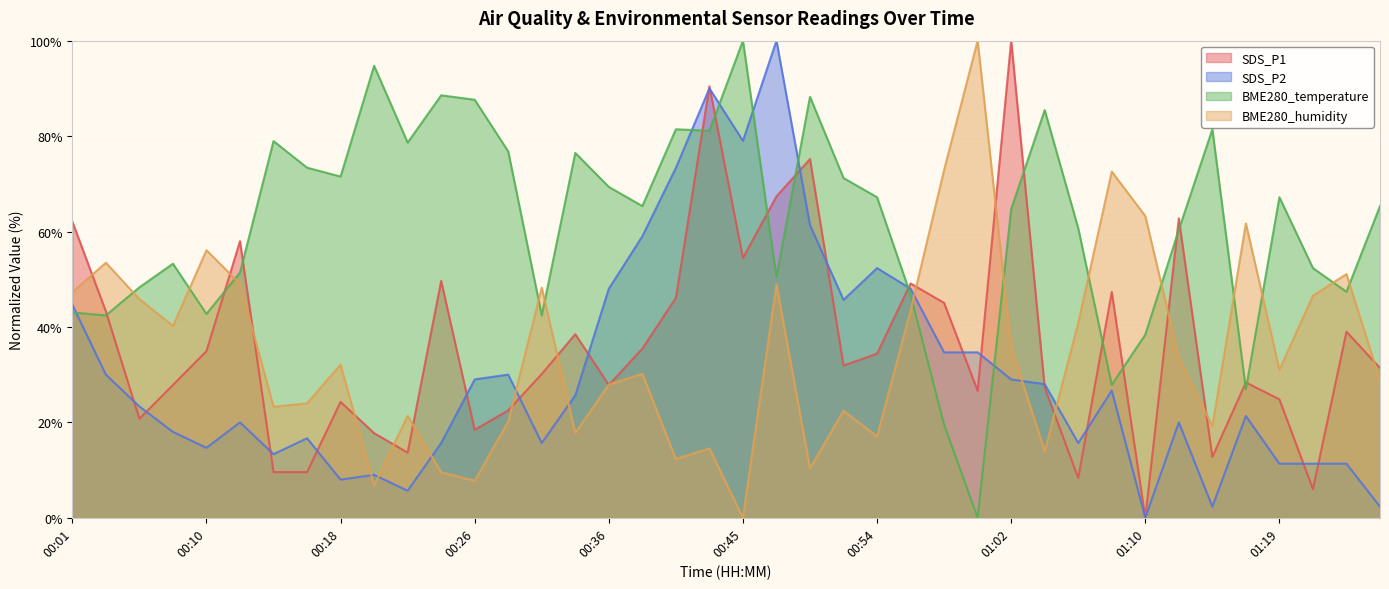

At 00:24, list the series in order from largest to smallest.

BME280_temperature, SDS_P1, SDS_P2, BME280_humidity